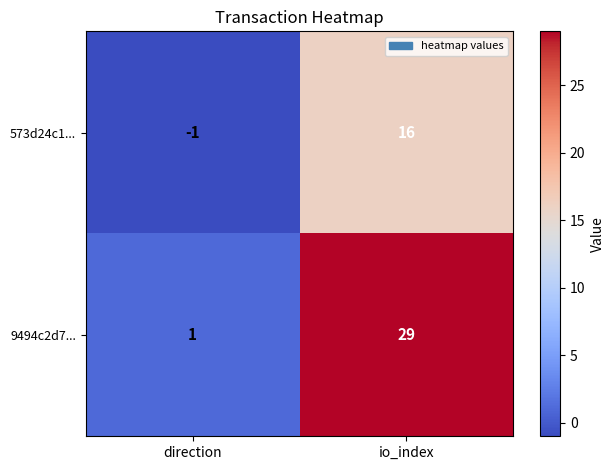

What is the difference between the maximum and minimum values in the 573d24c1... series?

17